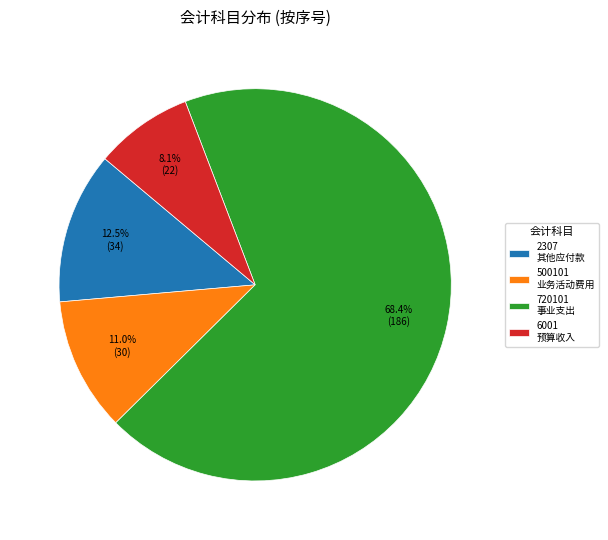

How many slices are in this pie chart?

4